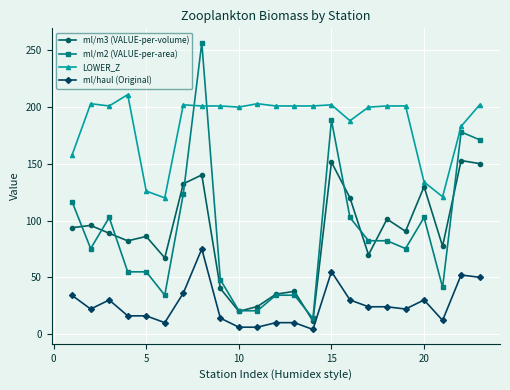

What is the lowest value of the ml/haul (Original) series?

4.0